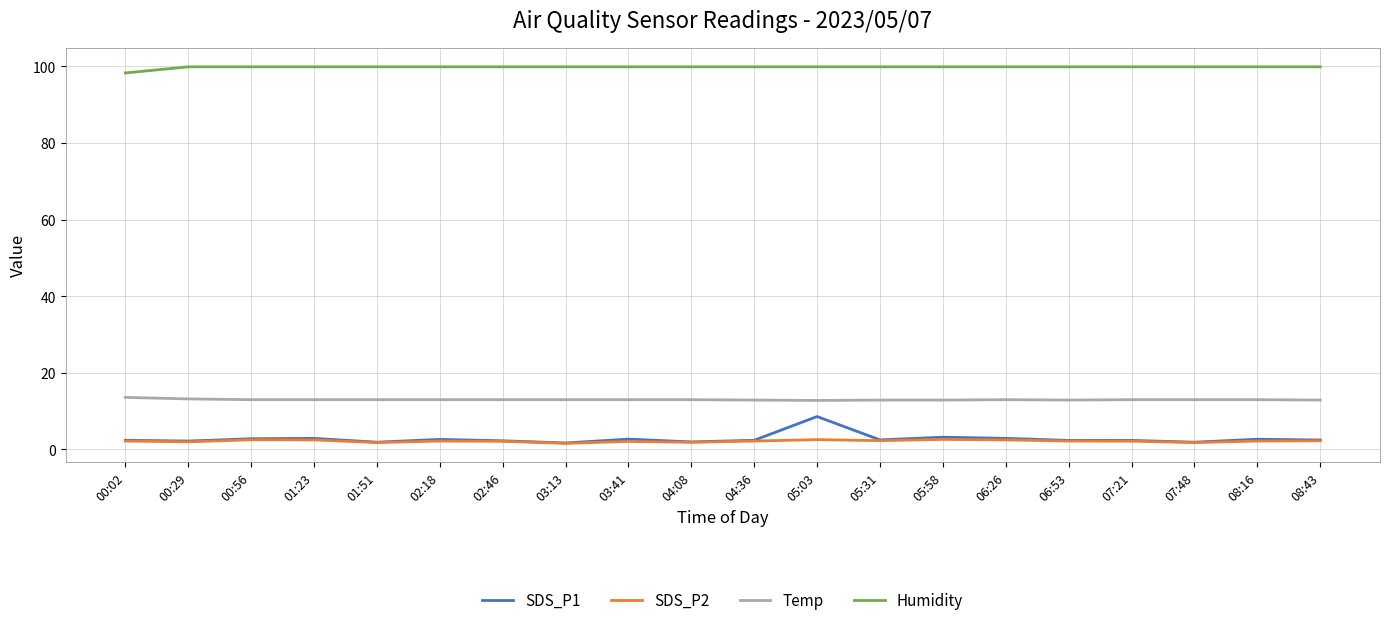

What is the difference between the SDS_P2 values at 06:53 and 02:46?

0.1